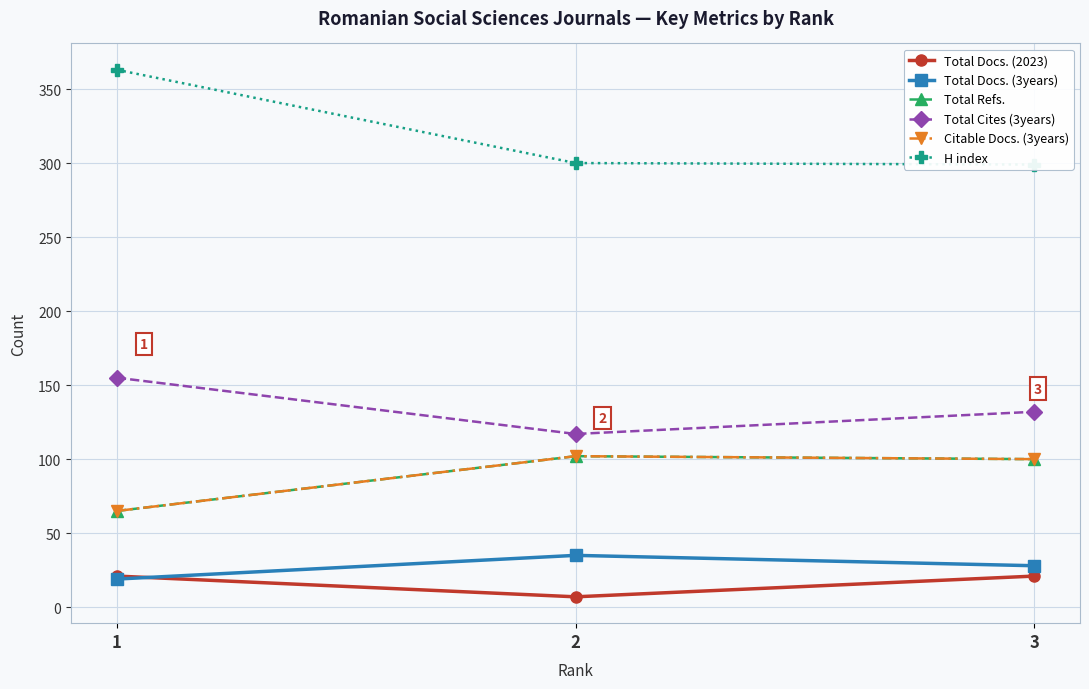

How many values in the Total Cites (3years) series exceed 132?

1